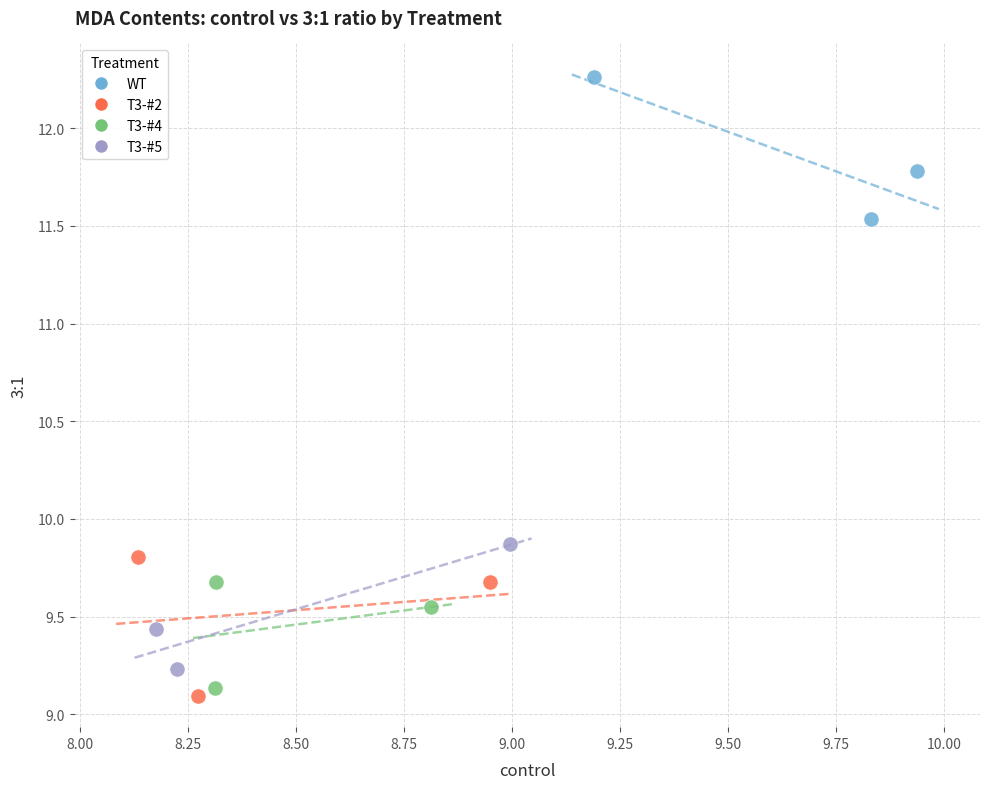

Which series reaches the minimum Y coordinate?

T3-#2